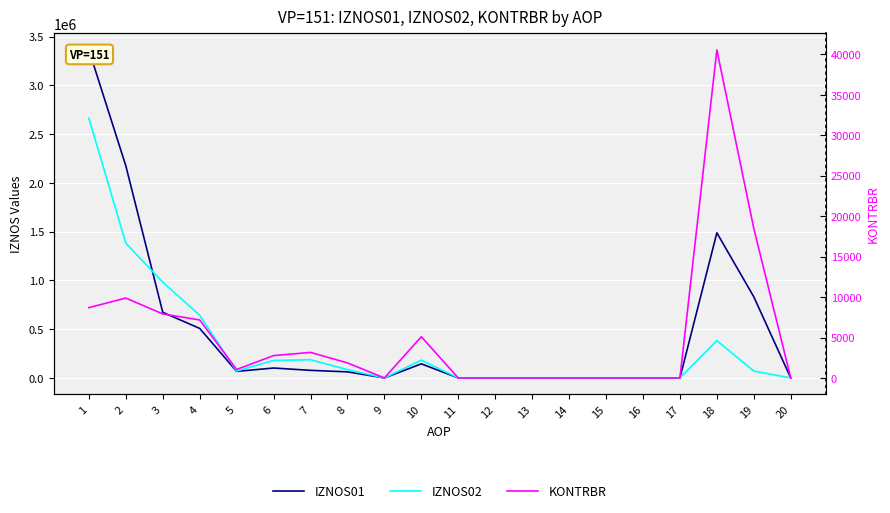

True or false: KONTRBR has more than 0 points higher than both neighbors.

True